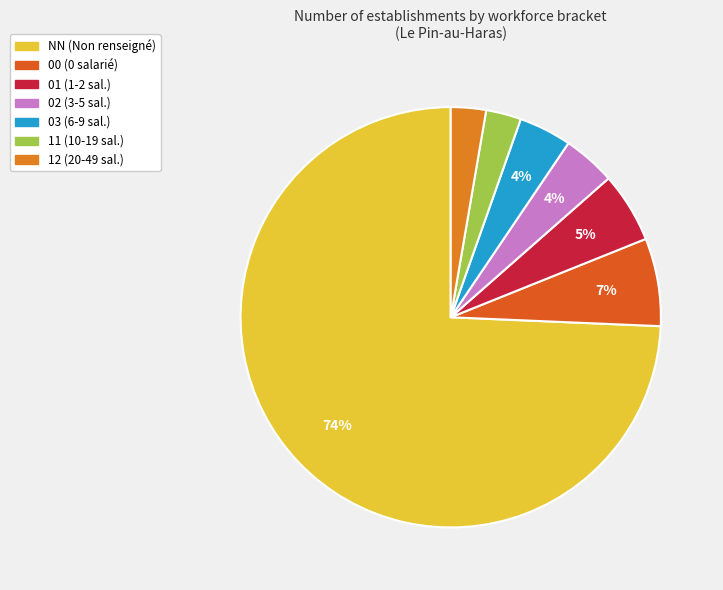

Count the number of slices in the pie.

7